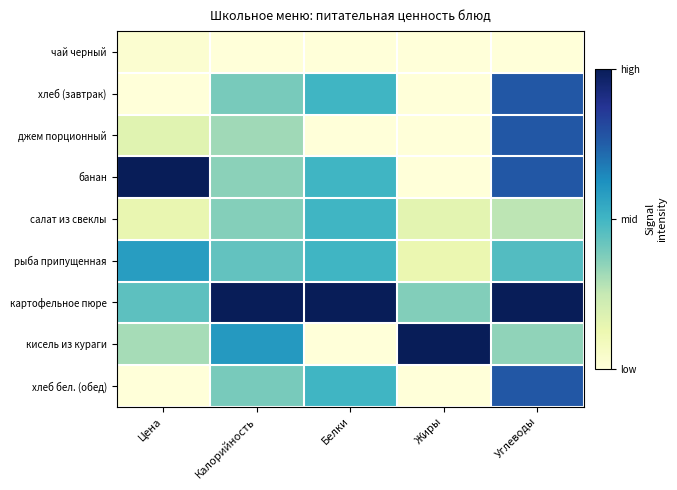

At which category does the chart reach its peak across all series?

Цена